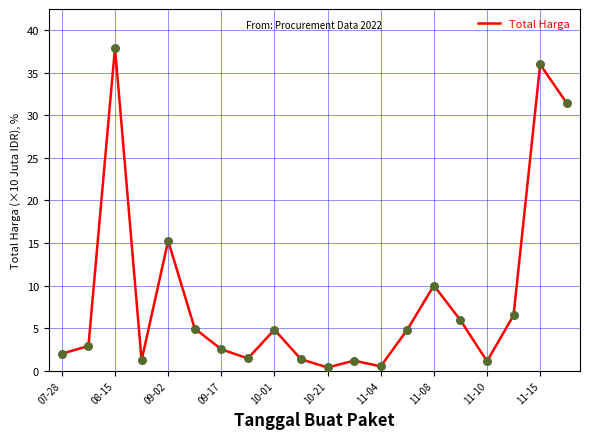

What is the difference between the maximum and minimum values?

37.5